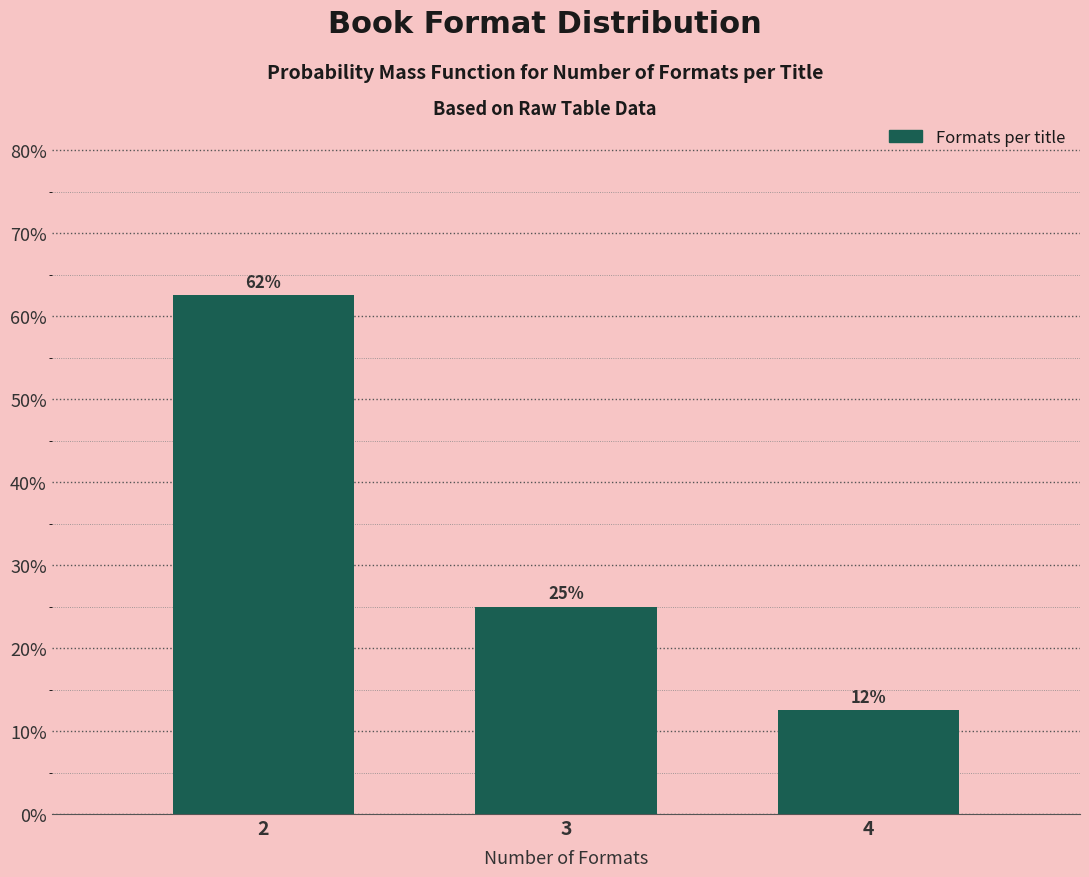

How many bars are there in total?

3